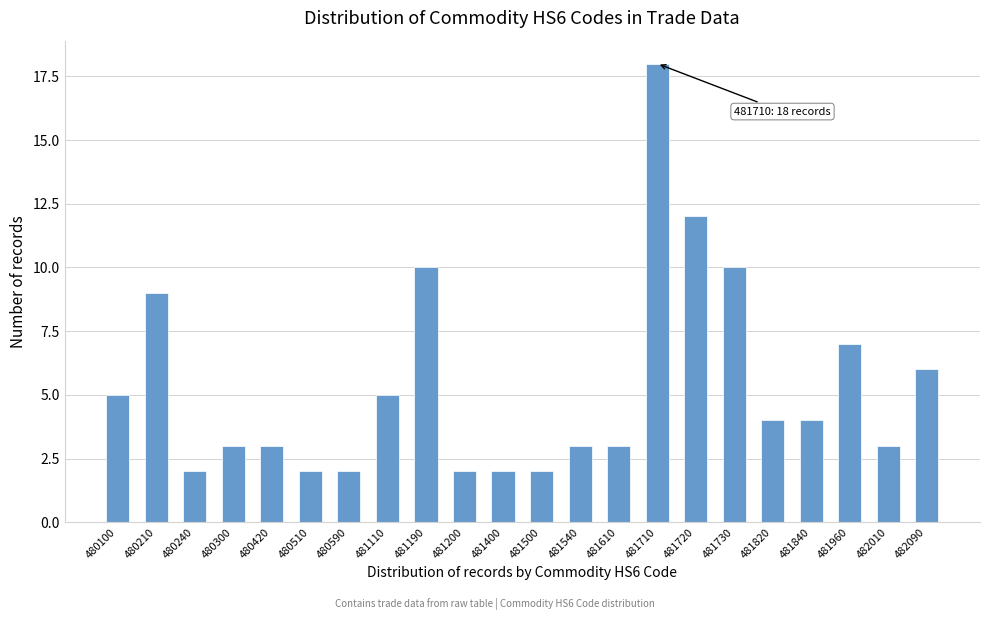

Reading left to right, extract all data points from this chart.

480100=5	480210=9	480240=2	480300=3	480420=3	480510=2	480590=2	481110=5	481190=10	481200=2	481400=2	481500=2	481540=3	481610=3	481710=18	481720=12	481730=10	481820=4	481840=4	481960=7	482010=3	482090=6